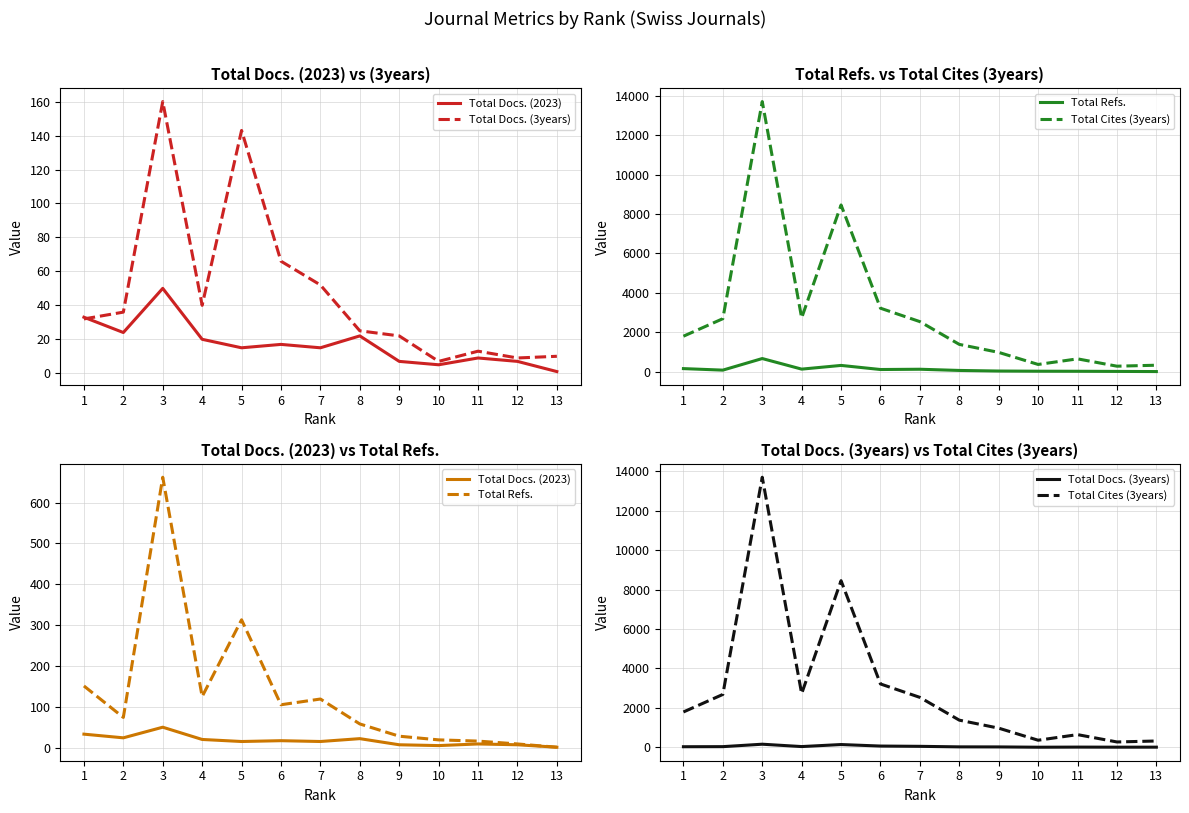

Reading right to left, transcribe all the data shown in this chart.

Total Docs. (2023): 13=1	12=7	11=9	10=5	9=7	8=22	7=15	6=17	5=15	4=20	3=50	2=24	1=33
Total Docs. (3years): 13=10	12=9	11=13	10=7	9=22	8=25	7=52	6=66	5=143	4=40	3=160	2=36	1=32
Total Refs.: 13=1	12=9	11=16	10=19	9=28	8=58	7=119	6=105	5=313	4=125	3=662	2=74	1=151
Total Cites (3years): 13=323	12=274	11=646	10=362	9=974	8=1380	7=2535	6=3216	5=8454	4=2725	3=13701	2=2684	1=1795